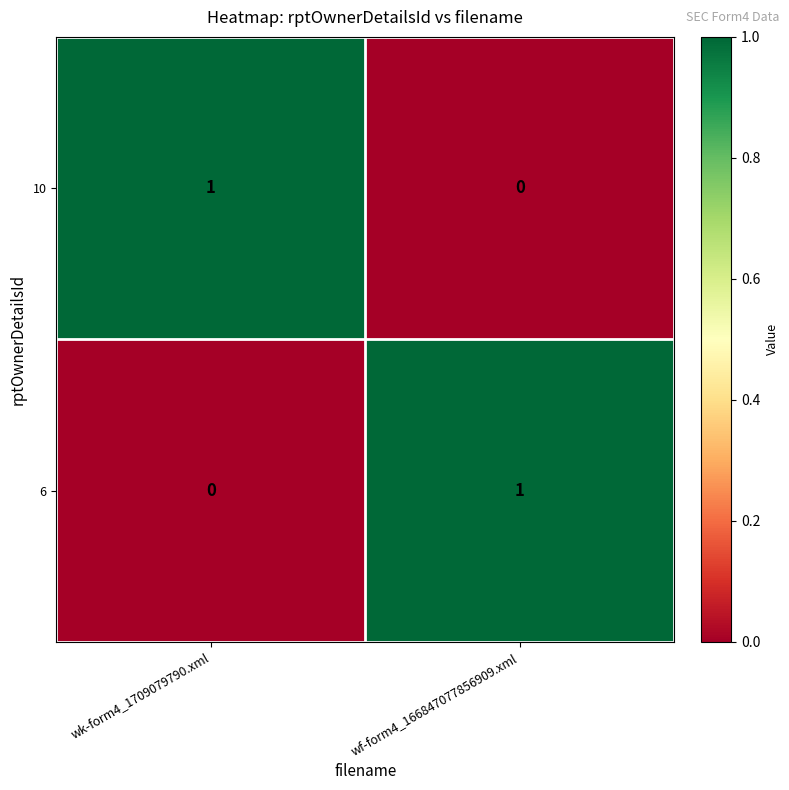

Where is 6 nearest to the value 0?

wk-form4_1709079790.xml